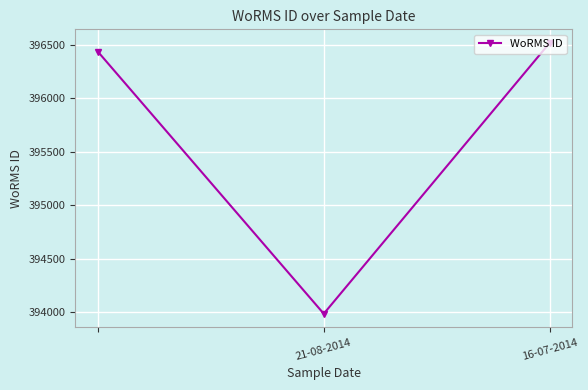

Reading left to right, extract all data points from this chart.

396436	393986	396518